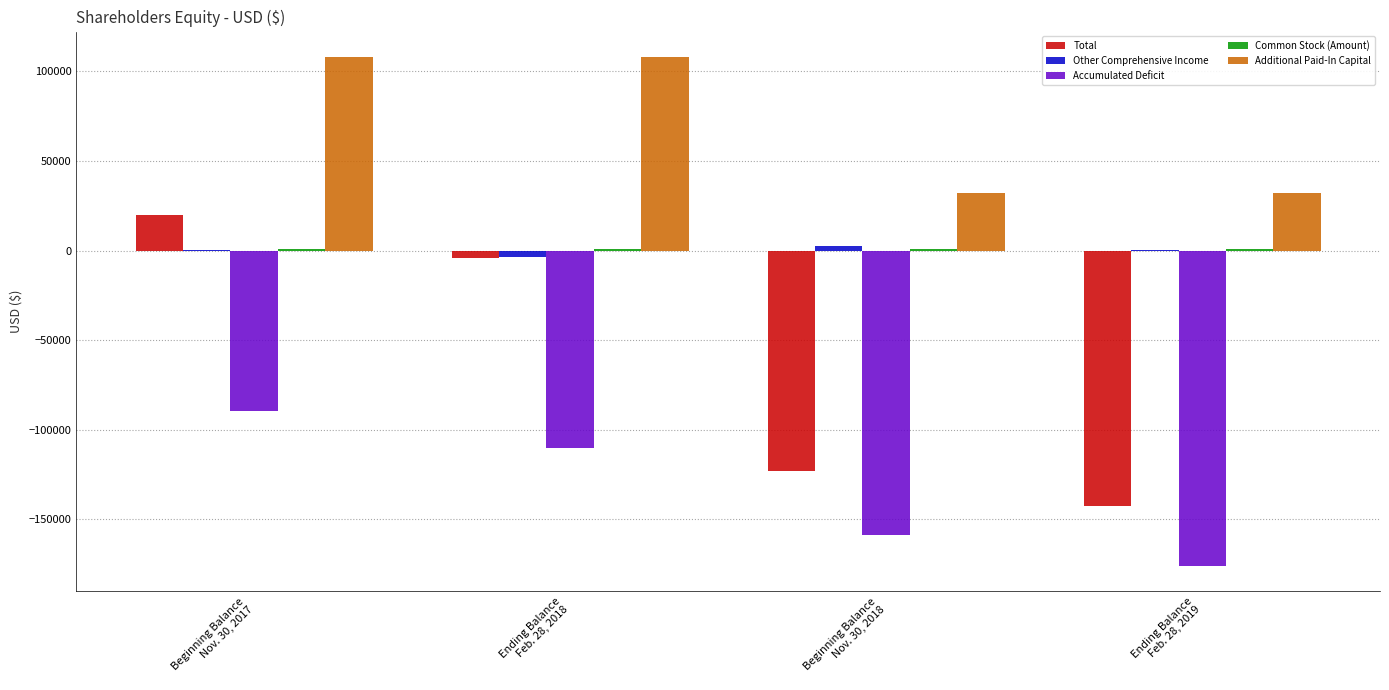

What is the sum of all Total values?

-249401